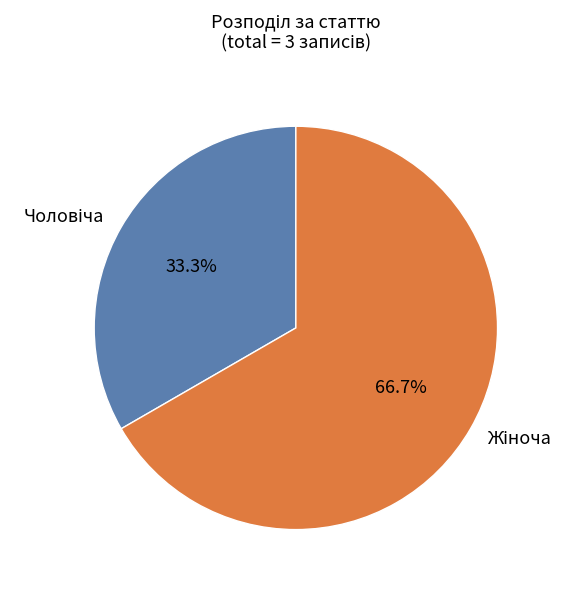

To the nearest percent, what is the average slice percentage?

50%